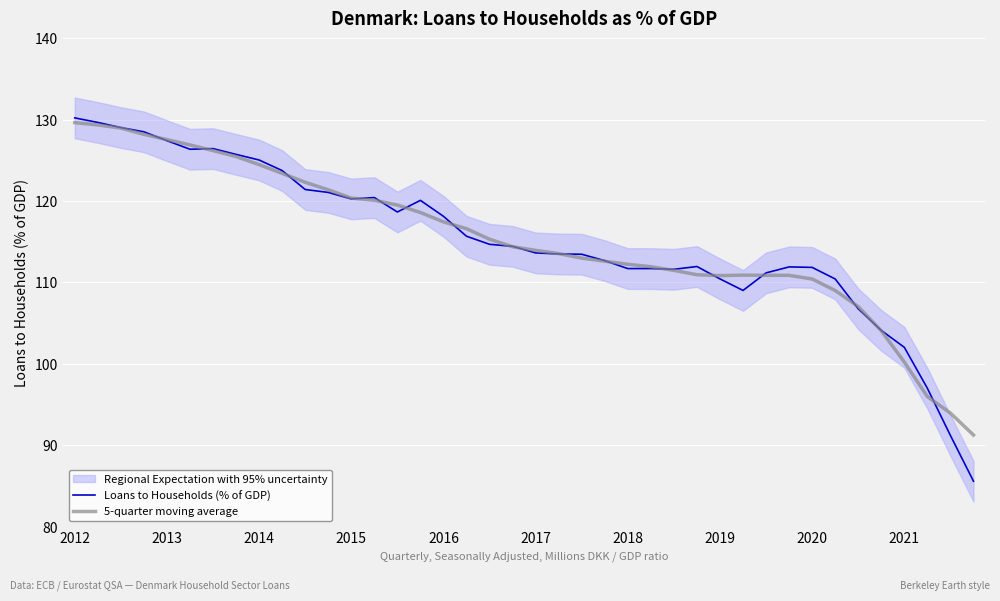

Does the chart display data point markers on the line(s)?

No